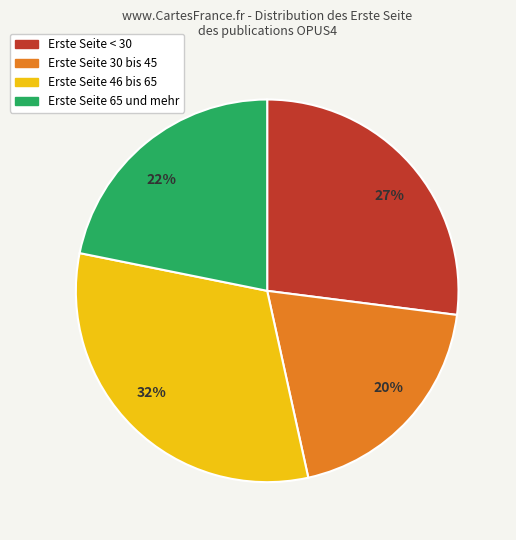

Which category has the biggest portion of the pie?

32%